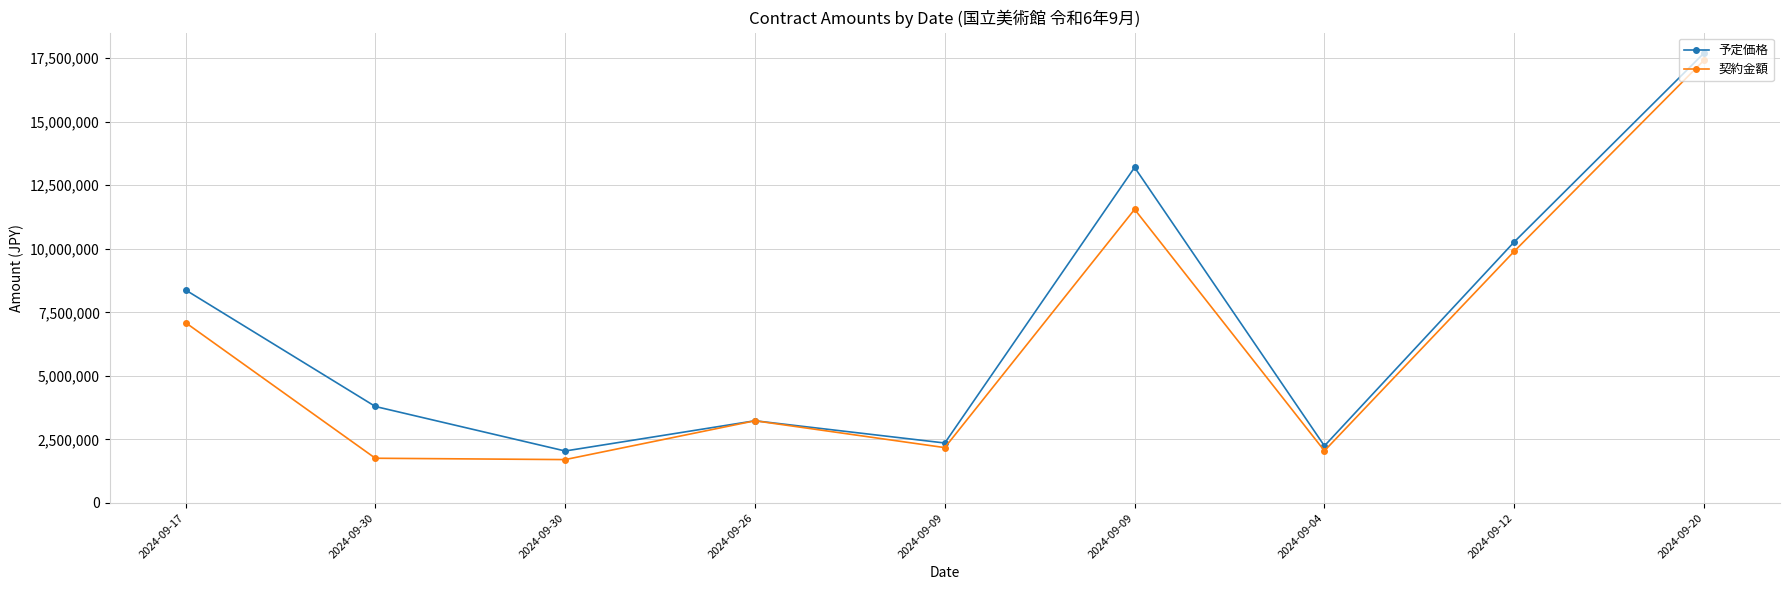

How many series are shown in this chart?

2